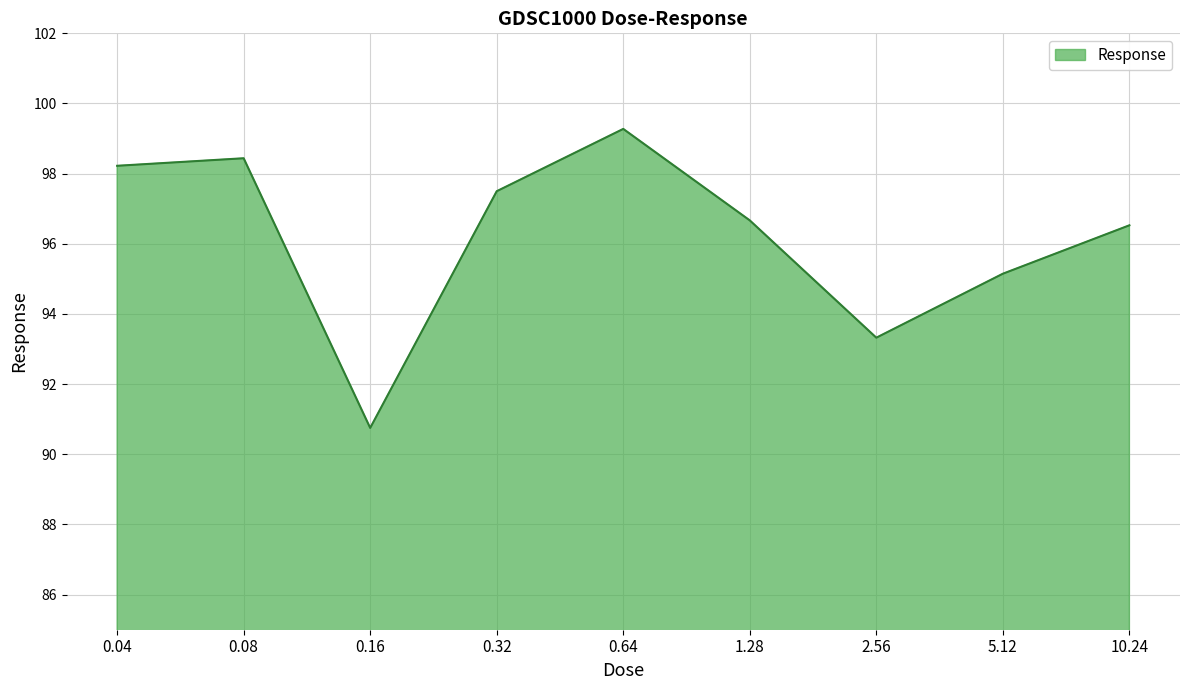

What is the difference between the values at 0.64 and 10.24?

2.7